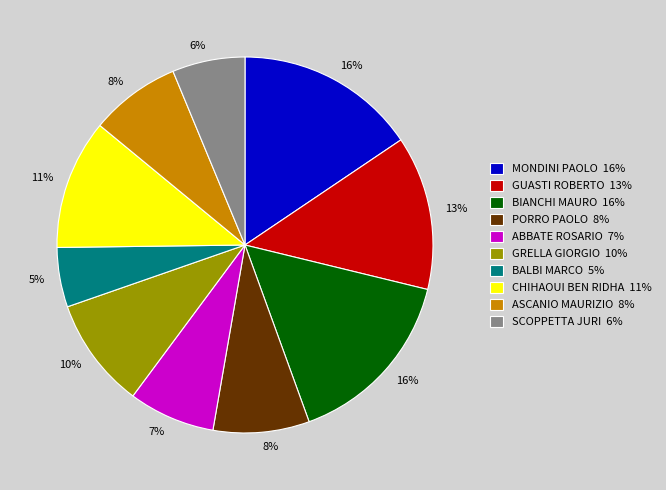

Is the sum of MONDINI PAOLO and GUASTI ROBERTO greater than half?

No